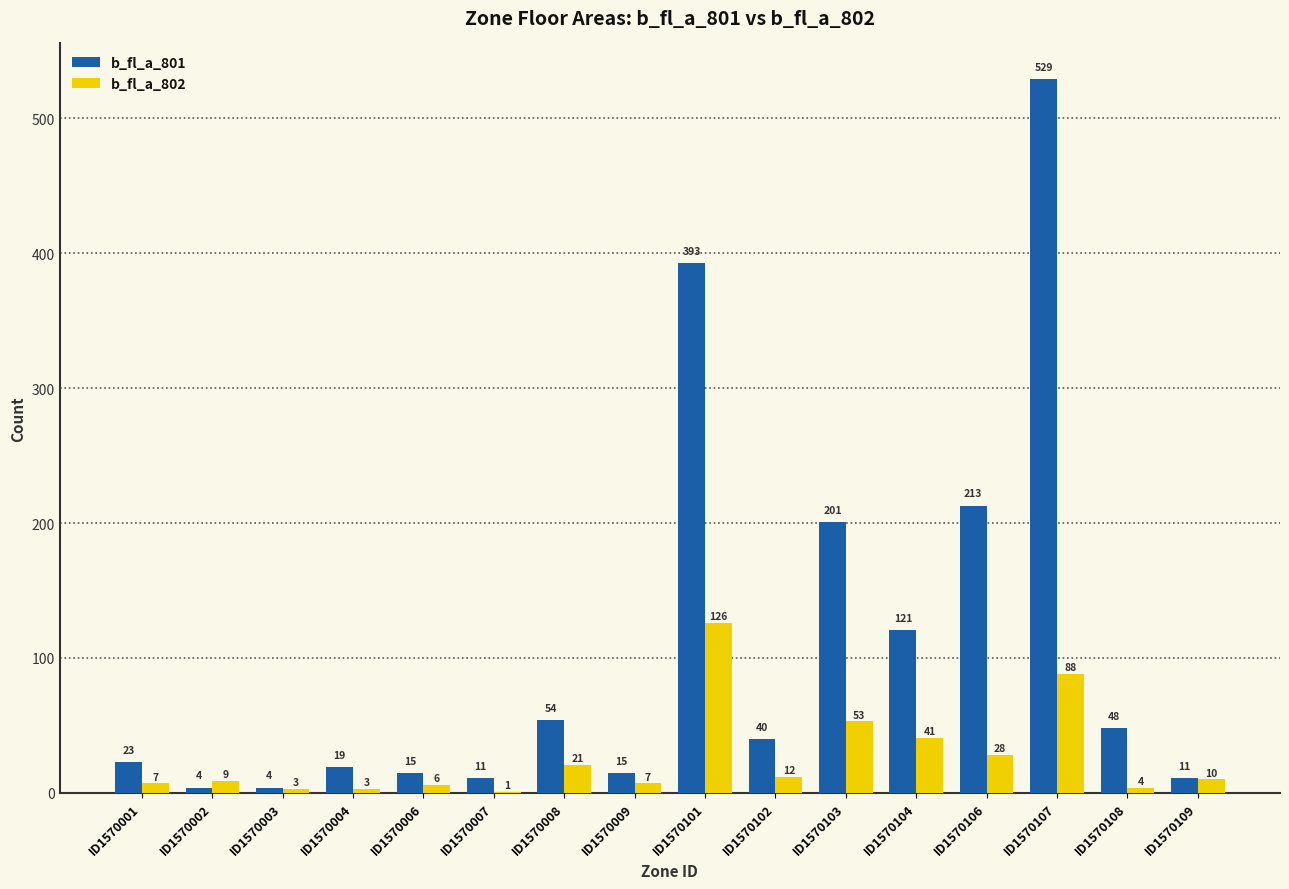

Count the number of data series in this chart.

2